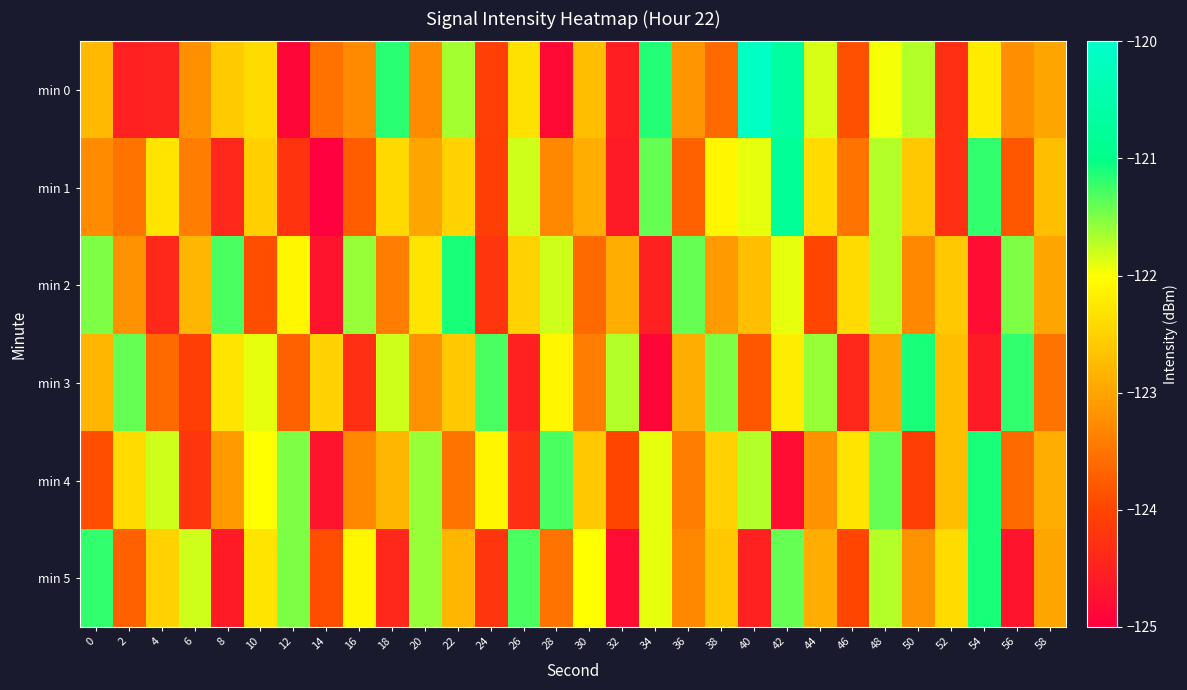

How many series are shown in this chart?

6